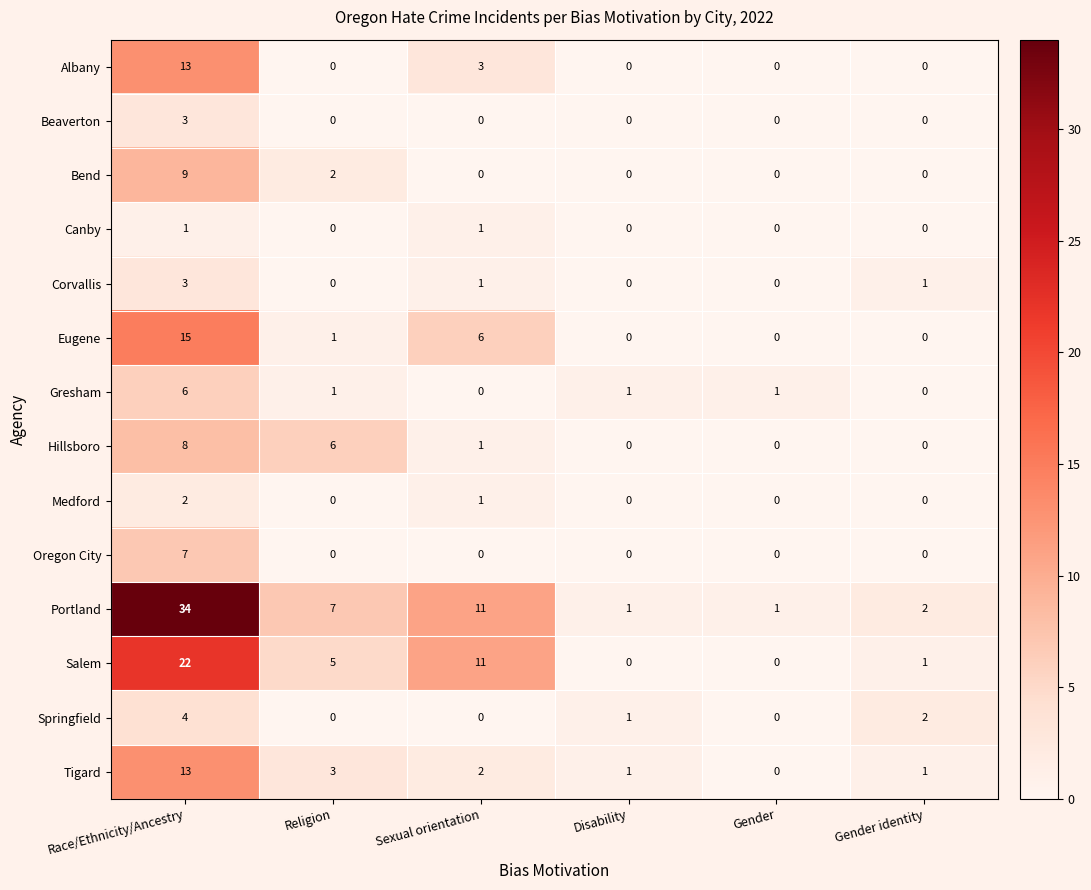

Which label corresponds to the largest value in the chart?

Race/Ethnicity/Ancestry